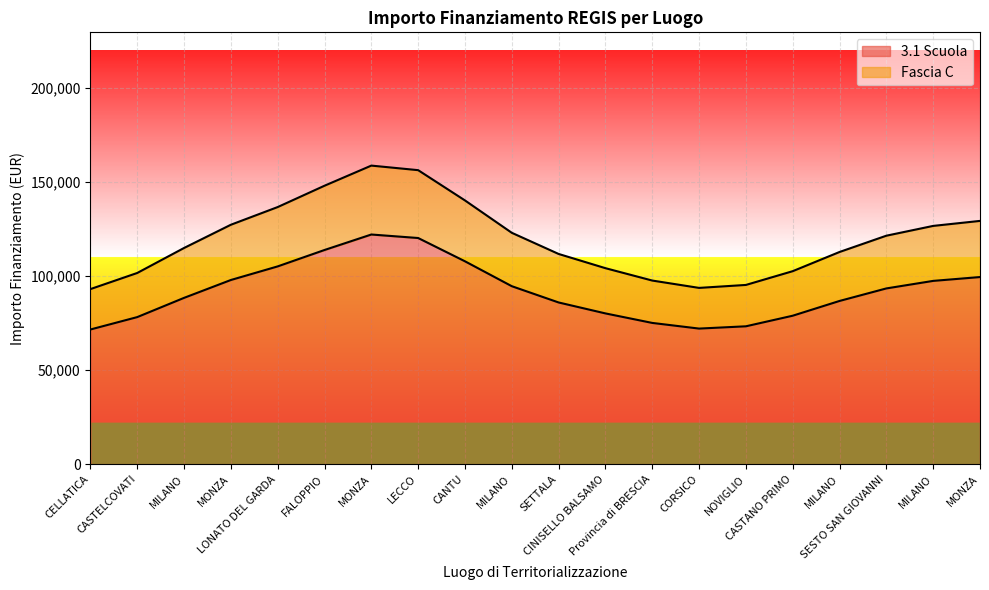

The 3.1 Scuola series shows 25276.1 at Provincia di BRESCIA. True or false?

False